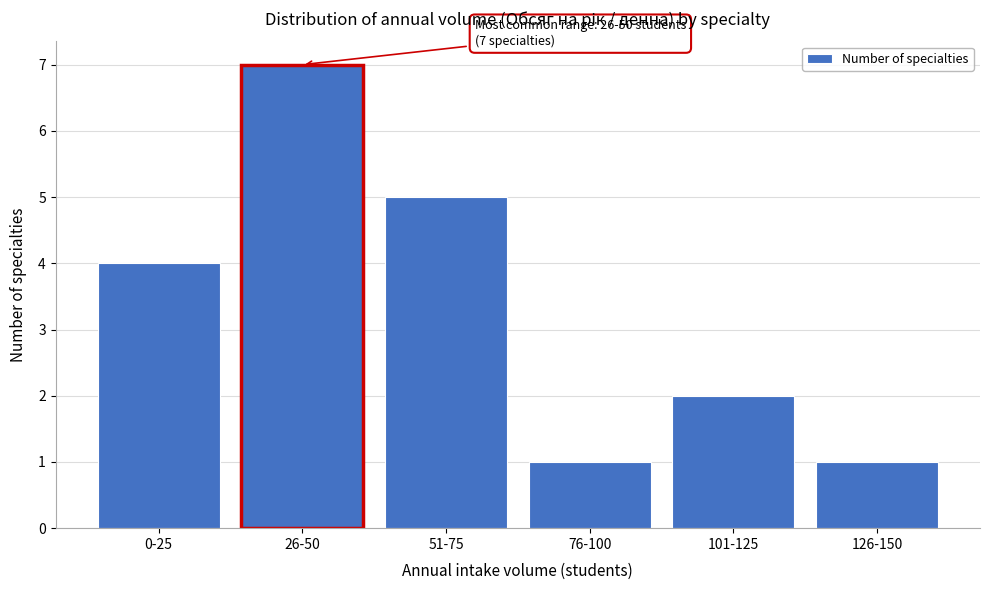

Reading right to left, what are all the values shown in this chart?

126-150=1	101-125=2	76-100=1	51-75=5	26-50=7	0-25=4